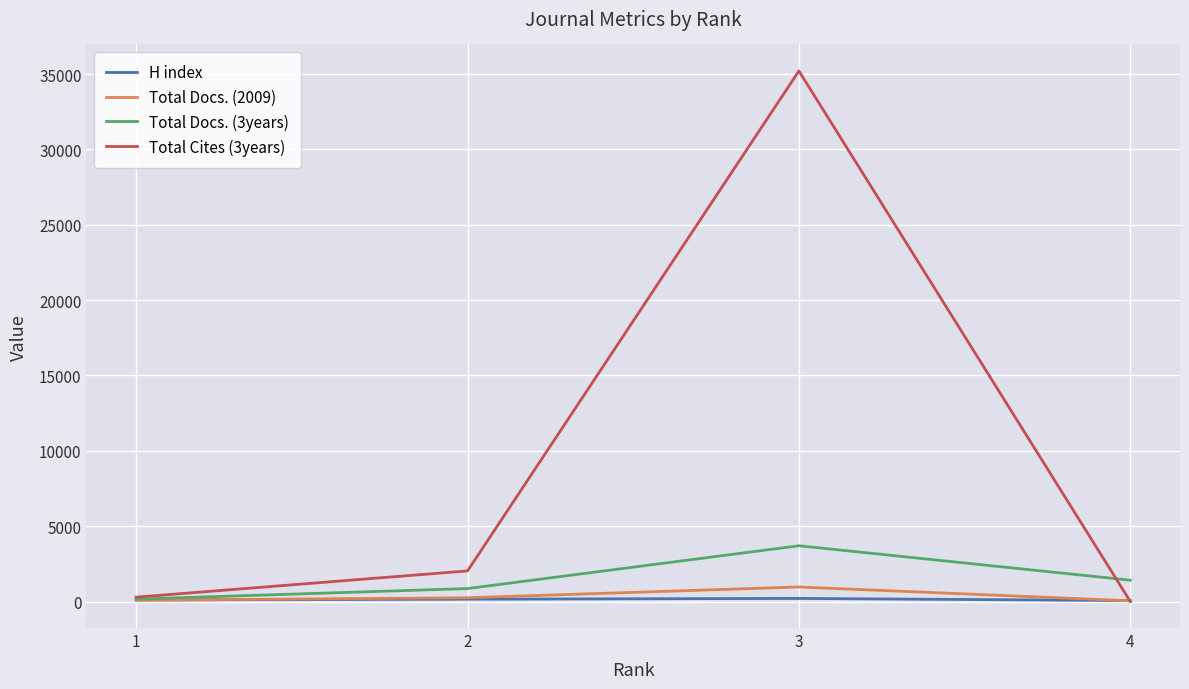

Which series has the widest spread of values?

Total Cites (3years)